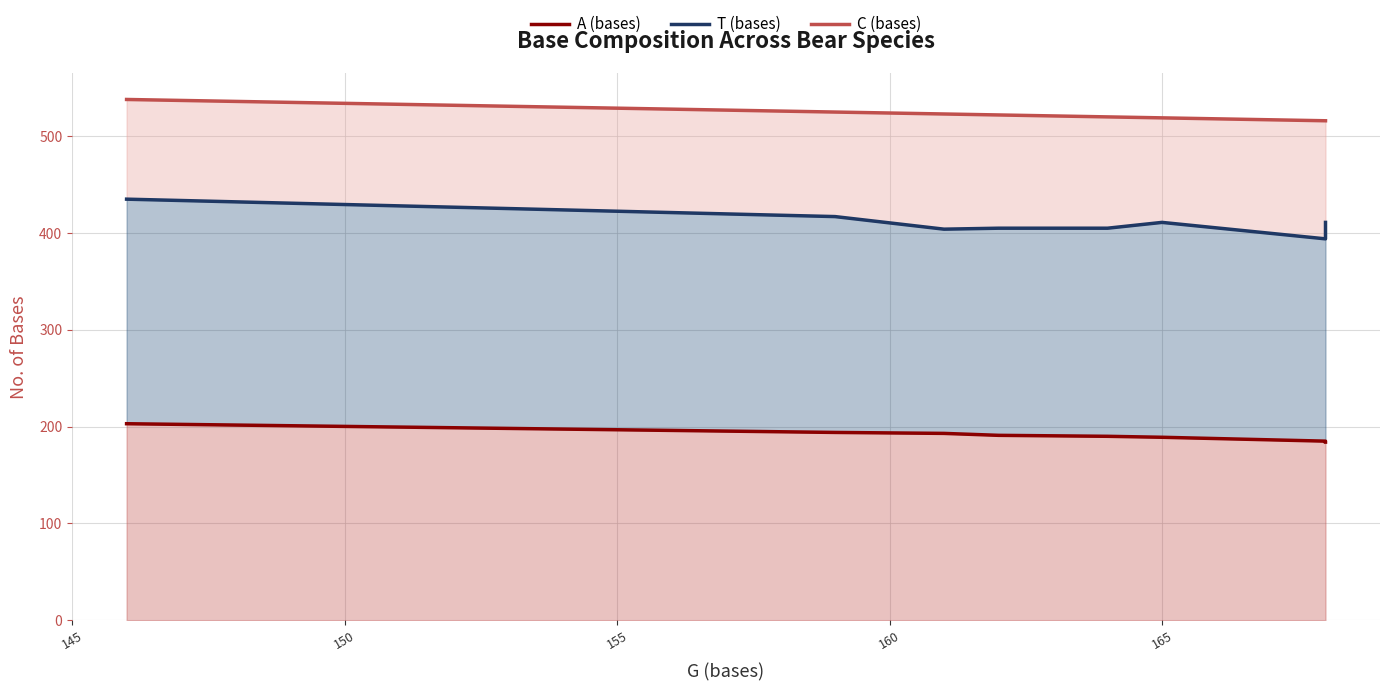

Is the value of T (bases) at 155 greater than the value of C (bases) at 170?

No